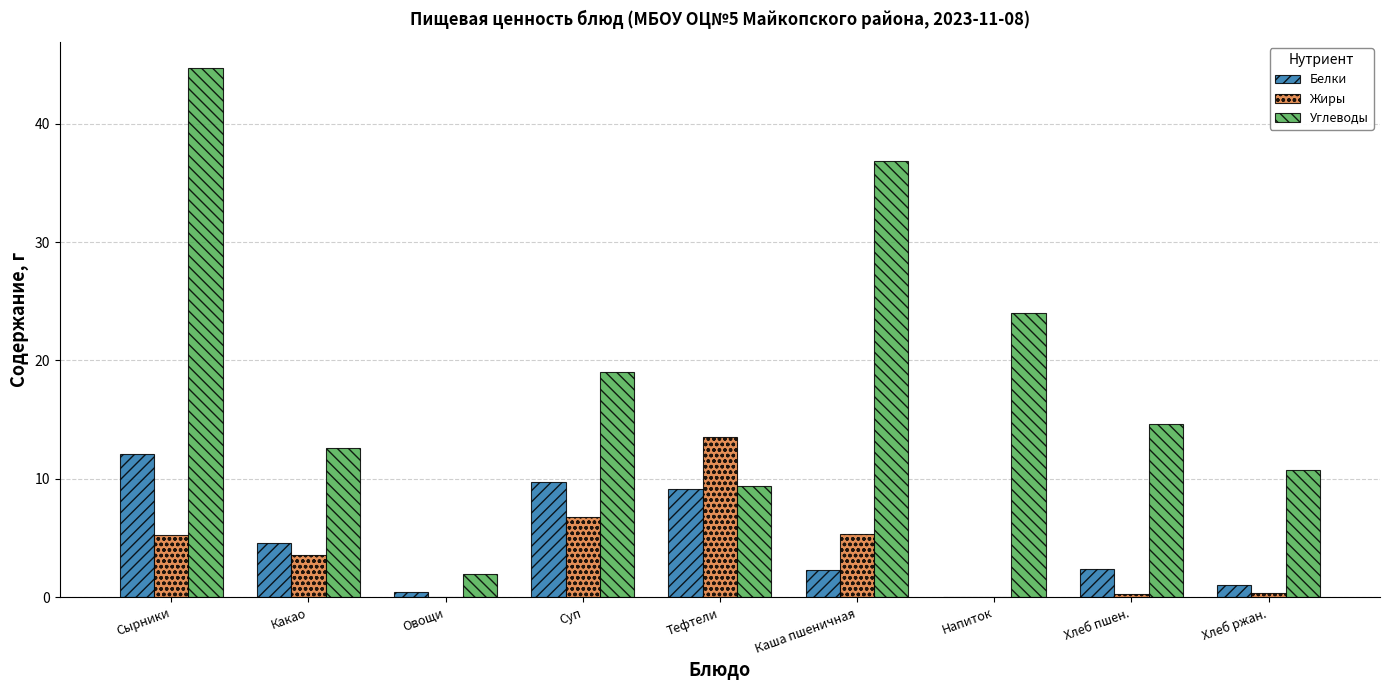

At which category is the sum across all series the highest?

Сырники